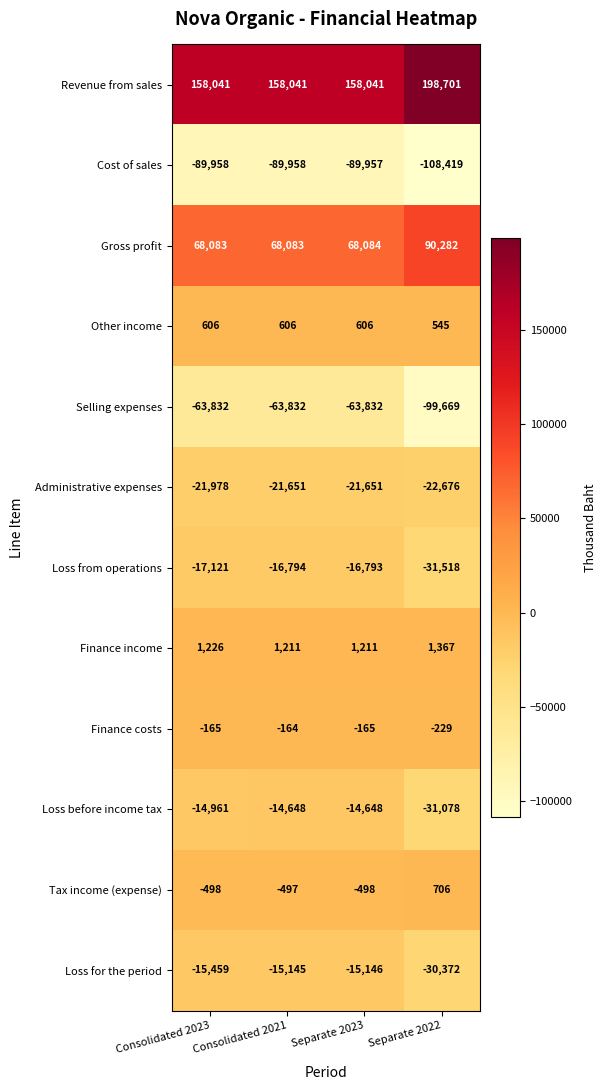

What is the difference between the maximum and second lowest values in the Loss before income tax series?

313